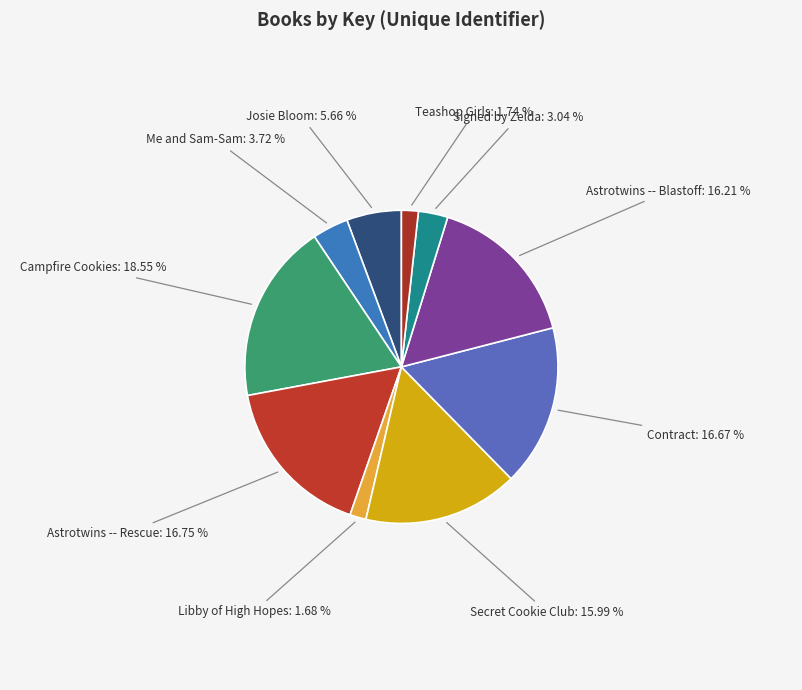

Combined, do Campfire Cookies and Signed by Zelda account for over 50%?

No